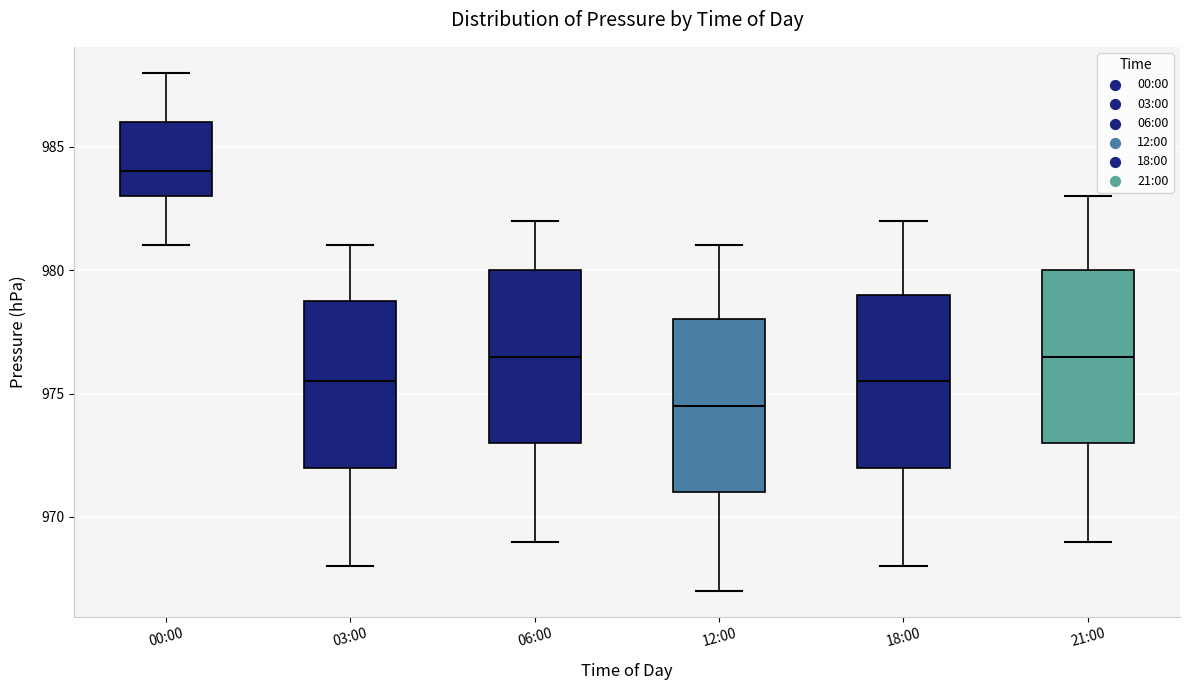

Reading left to right, read every box against the y-axis: the position of its median line, the range the box covers, and the ends of its whiskers. The values are not printed on the chart, so give them approximately, as read against the axis.

00:00: median 984.0, box 983.0 to 986.0, whiskers 981.0 to 988.0
03:00: median 975.5, box 972.0 to 979.0, whiskers 968.0 to 981.0
06:00: median 976.5, box 973.0 to 980.0, whiskers 969.0 to 982.0
12:00: median 974.5, box 971.0 to 978.0, whiskers 967.0 to 981.0
18:00: median 975.5, box 972.0 to 979.0, whiskers 968.0 to 982.0
21:00: median 976.5, box 973.0 to 980.0, whiskers 969.0 to 983.0